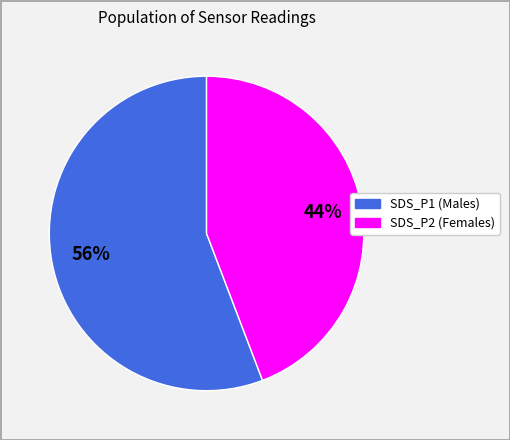

Which category has the biggest portion of the pie?

SDS_P1